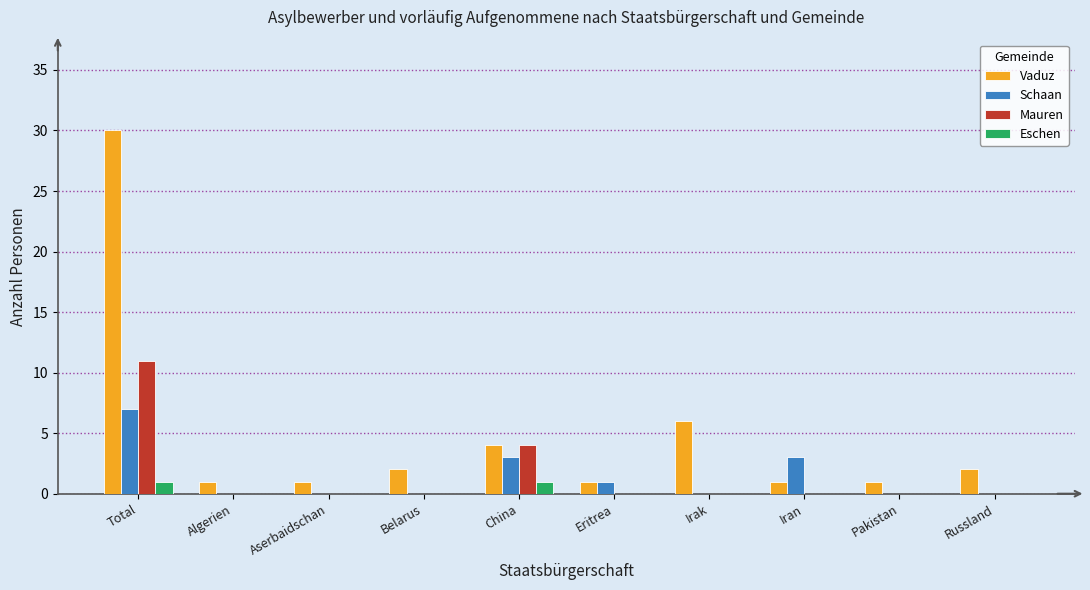

The value of Schaan at China is 1. True or false?

False